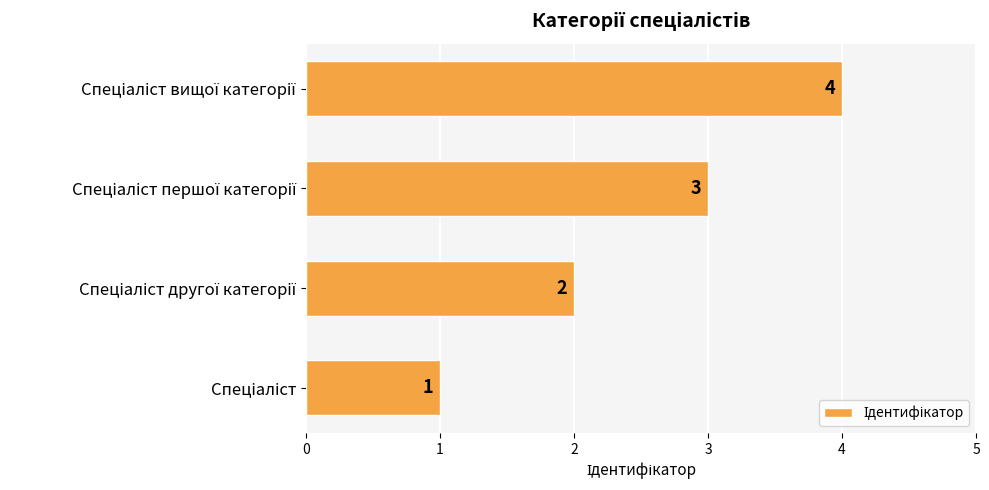

What is the difference between the maximum and minimum values?

3